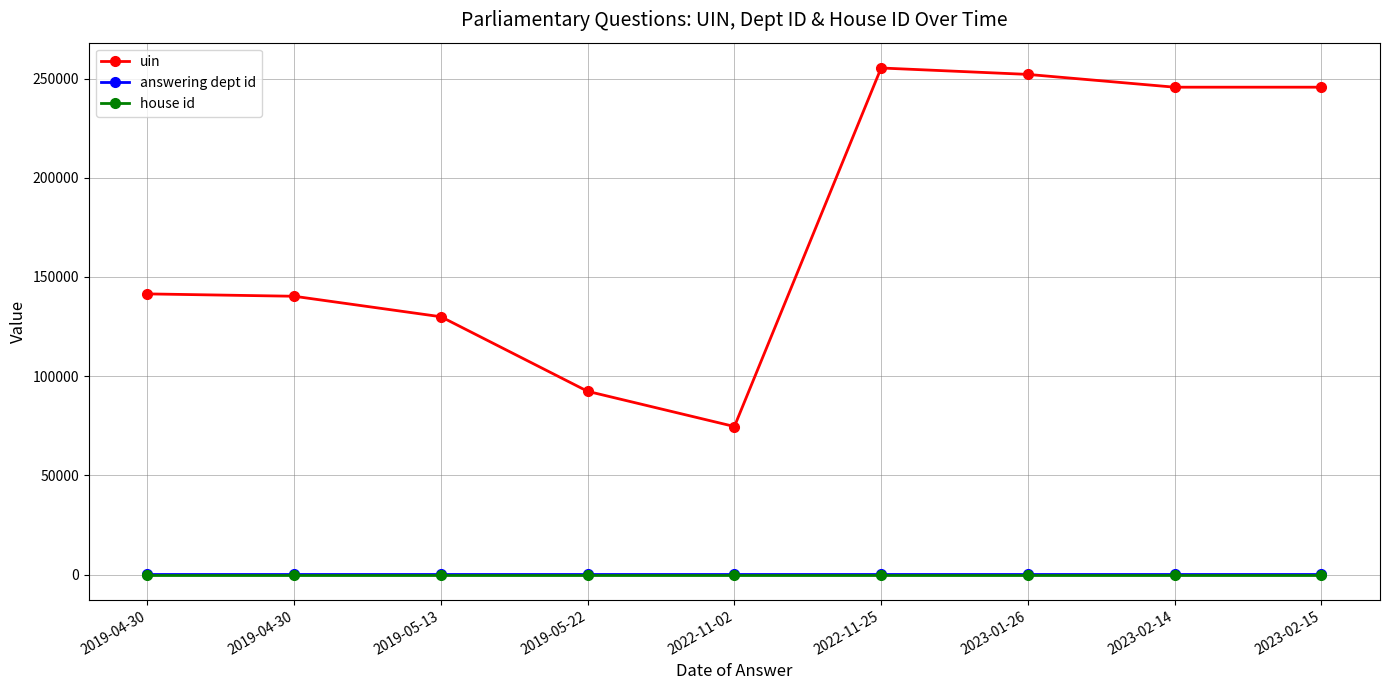

What are all the series names shown in the legend?

uin, answering dept id, house id